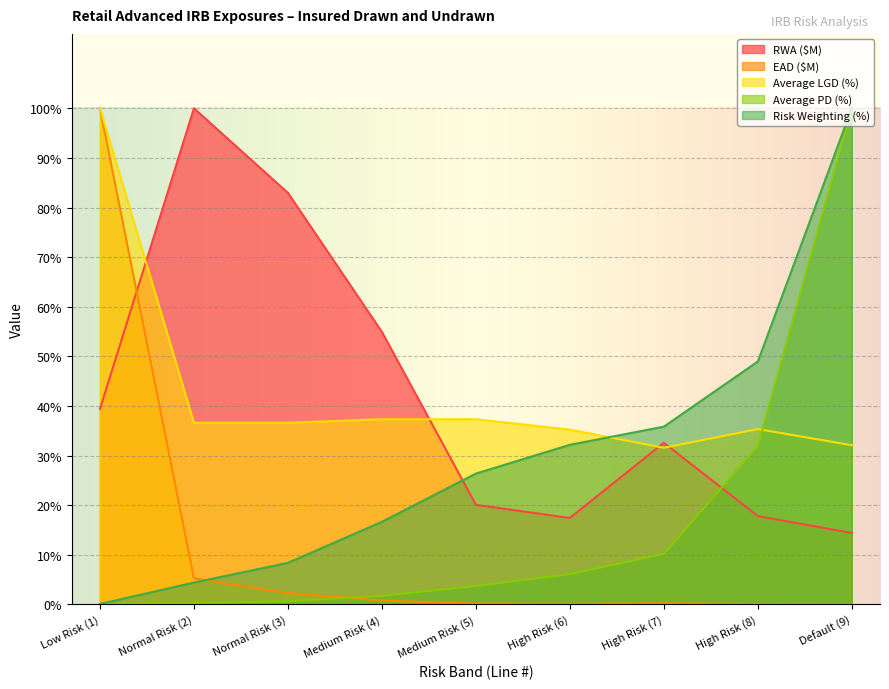

Reading left to right, extract all data points from this chart.

RWA ($M): 39.4	100.0	83.0	54.9	20.1	17.4	32.6	17.8	14.4
EAD ($M): 100.0	5.2	2.3	0.8	0.2	0.1	0.2	0.1	0.0
Average LGD (%): 100.0	36.6	36.6	37.3	37.3	35.2	31.6	35.3	32.1
Average PD (%): 0.1	0.2	0.6	1.7	3.7	6.1	10.2	31.9	100.0
Risk Weighting (%): 0.1	4.4	8.4	16.6	26.4	32.2	35.8	49.0	100.0